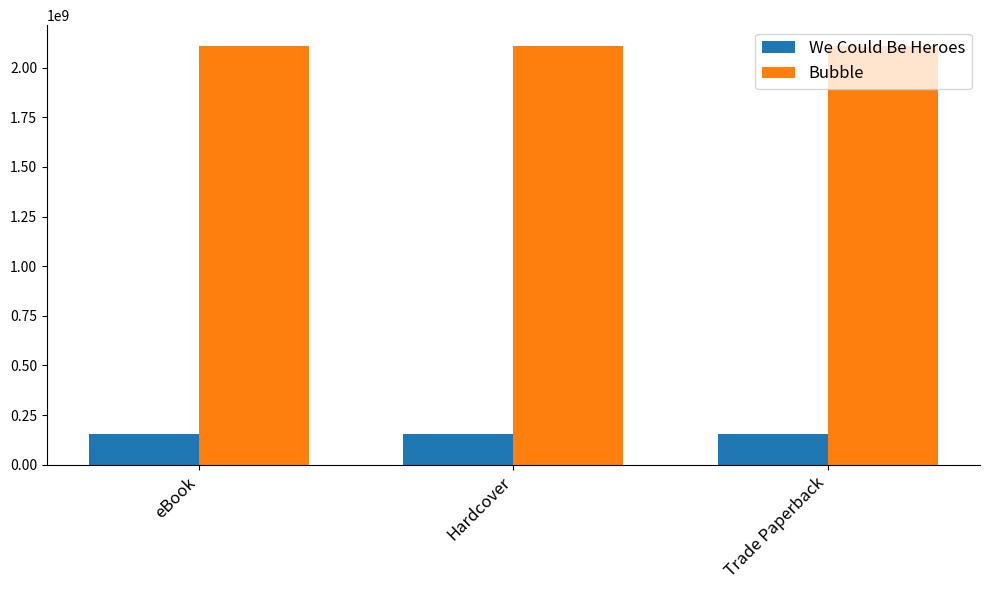

Is the value of Bubble at Trade Paperback greater than the value of We Could Be Heroes at Hardcover?

Yes